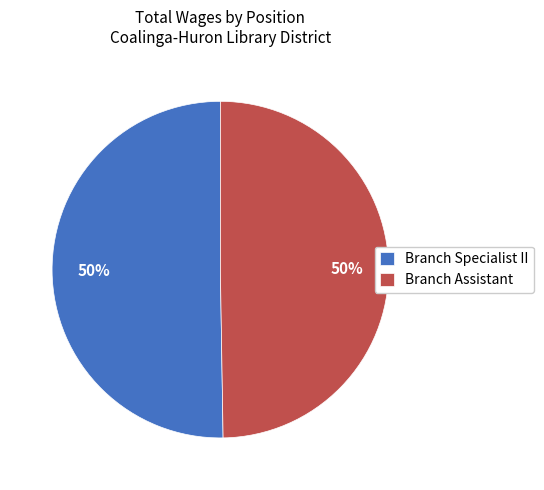

True or false: Branch Specialist II accounts for 50% of the total.

True